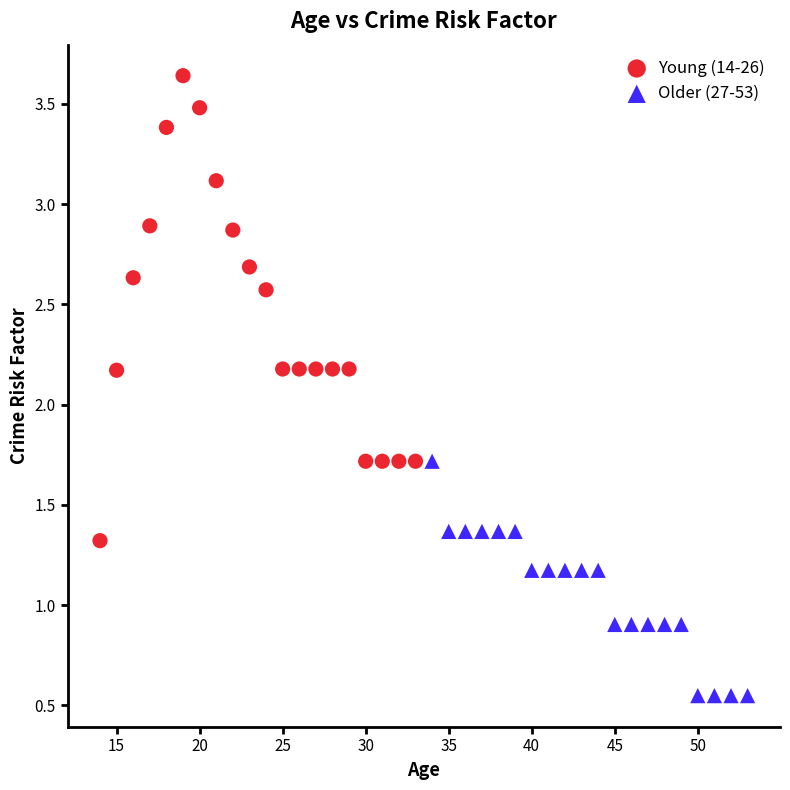

Which series contains the lowest Y value?

Older (27-53)